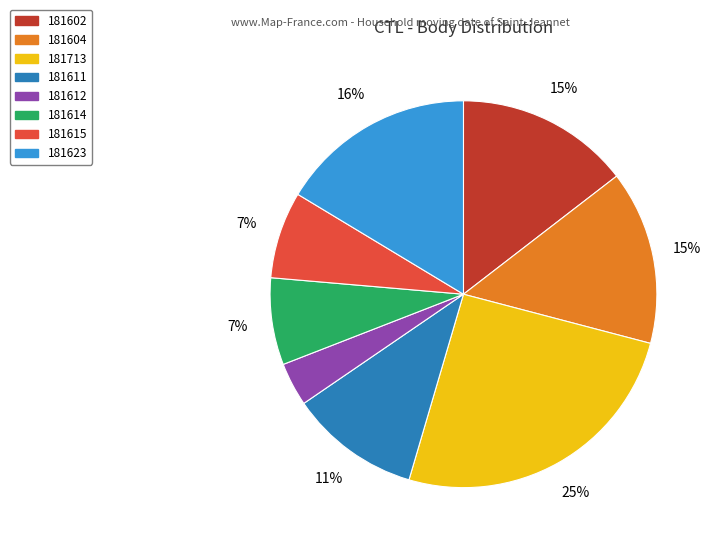

To the nearest percent, what is the combined percentage of 181713 and 181602?

40%